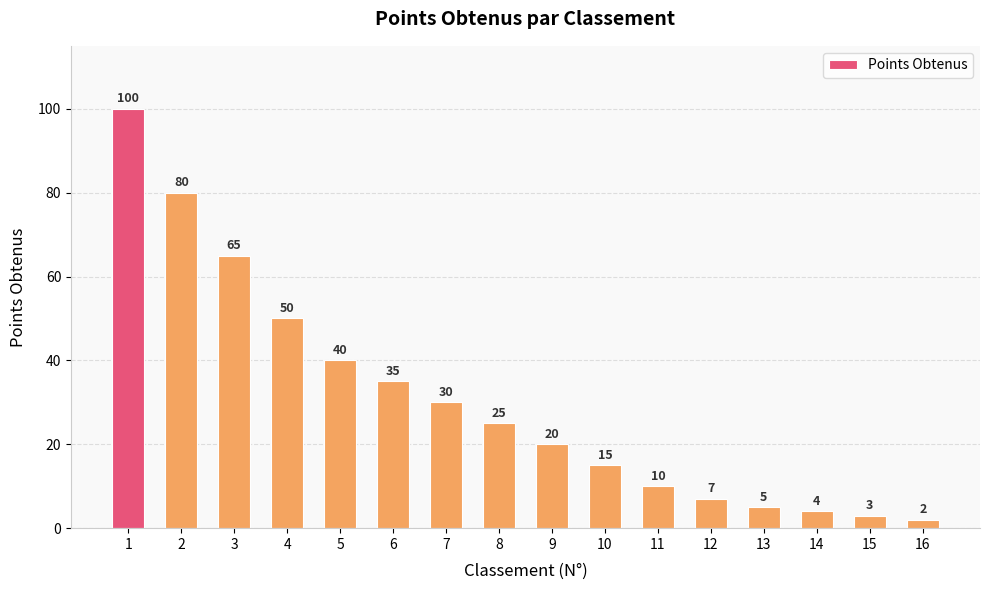

How many data points are less than 25?

8